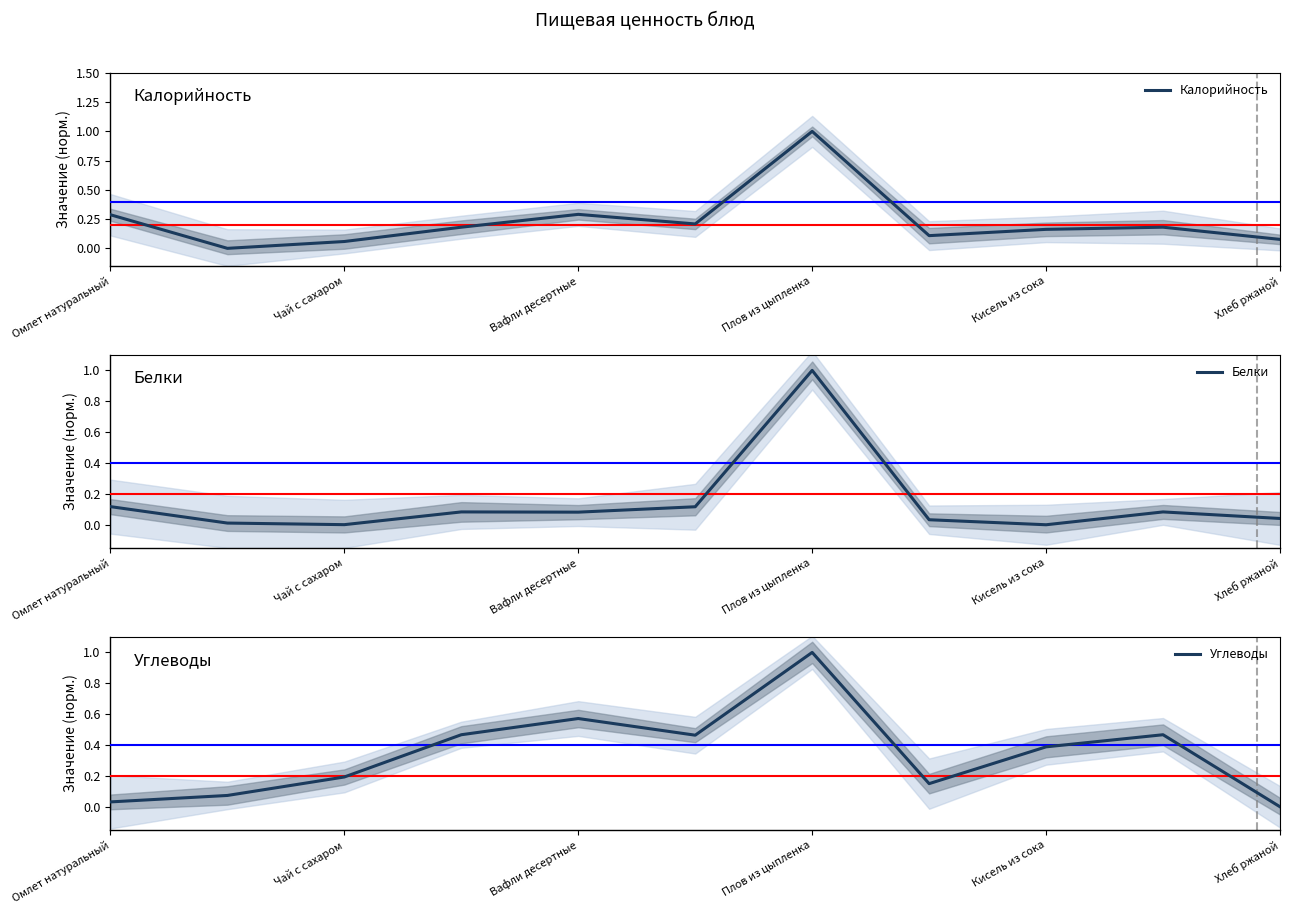

Is it true that Калорийность equals 1.0 at Плов из цыпленка?

True